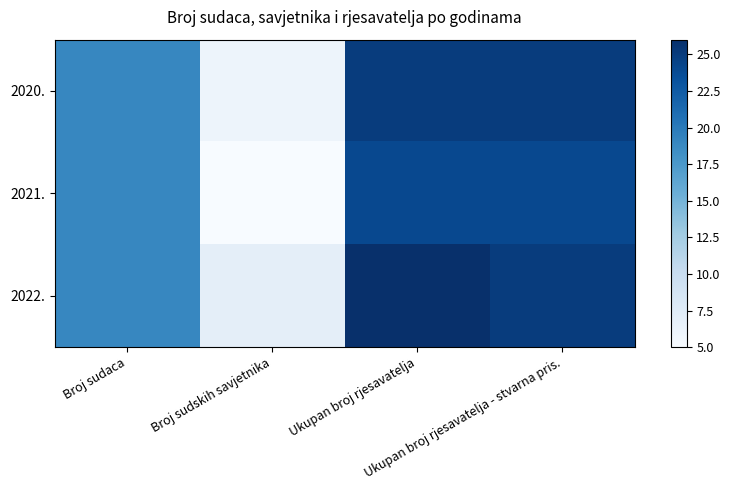

Where does the 2022. series first go above 25?

Ukupan broj rjesavatelja